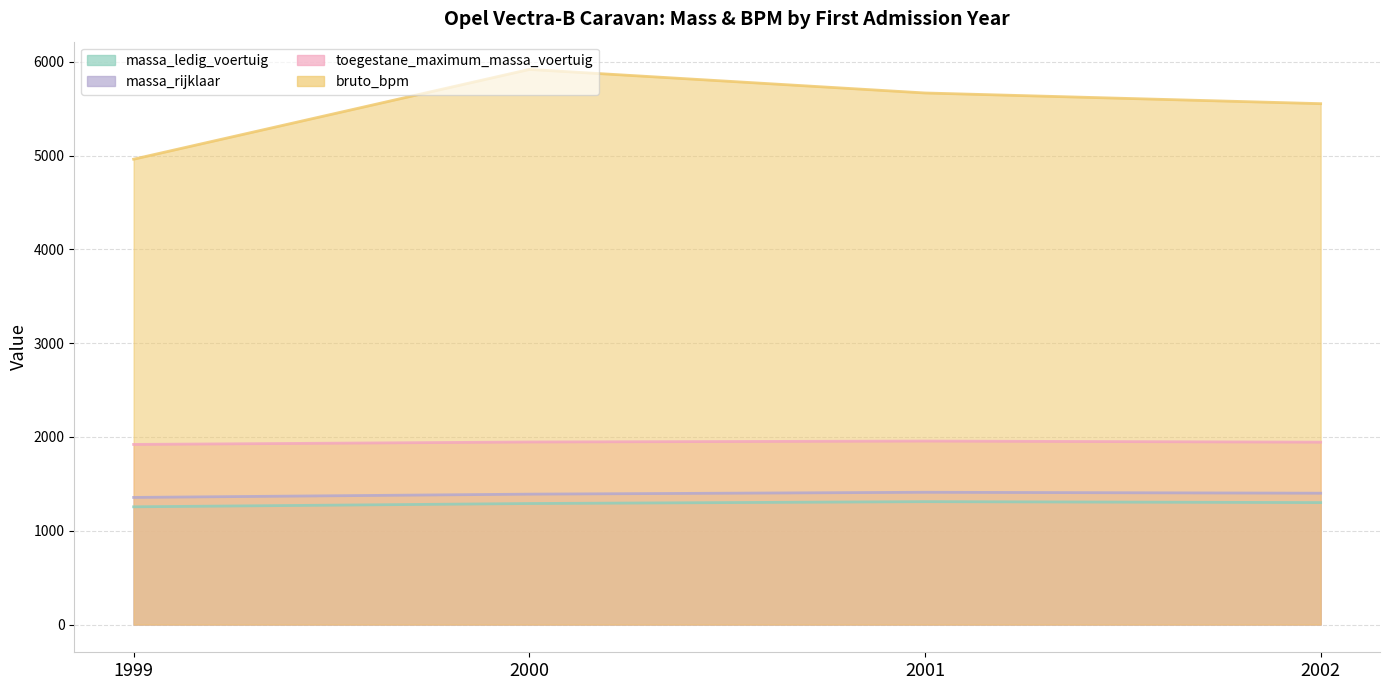

How many data points does each series have?

4